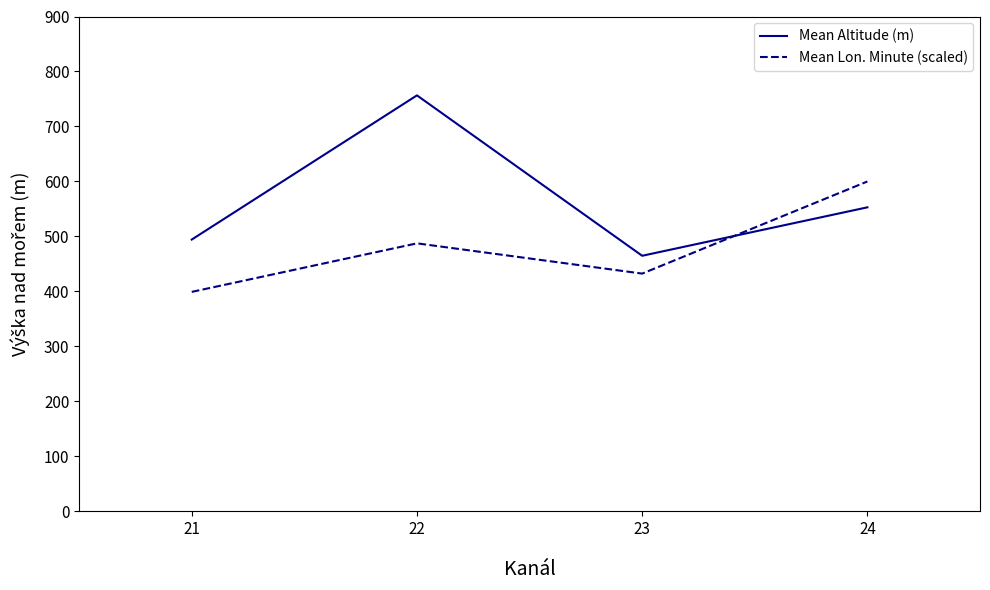

Between which two adjacent categories do Mean Altitude (m) and Mean Lon. Minute (scaled) first intersect?

23 and 24